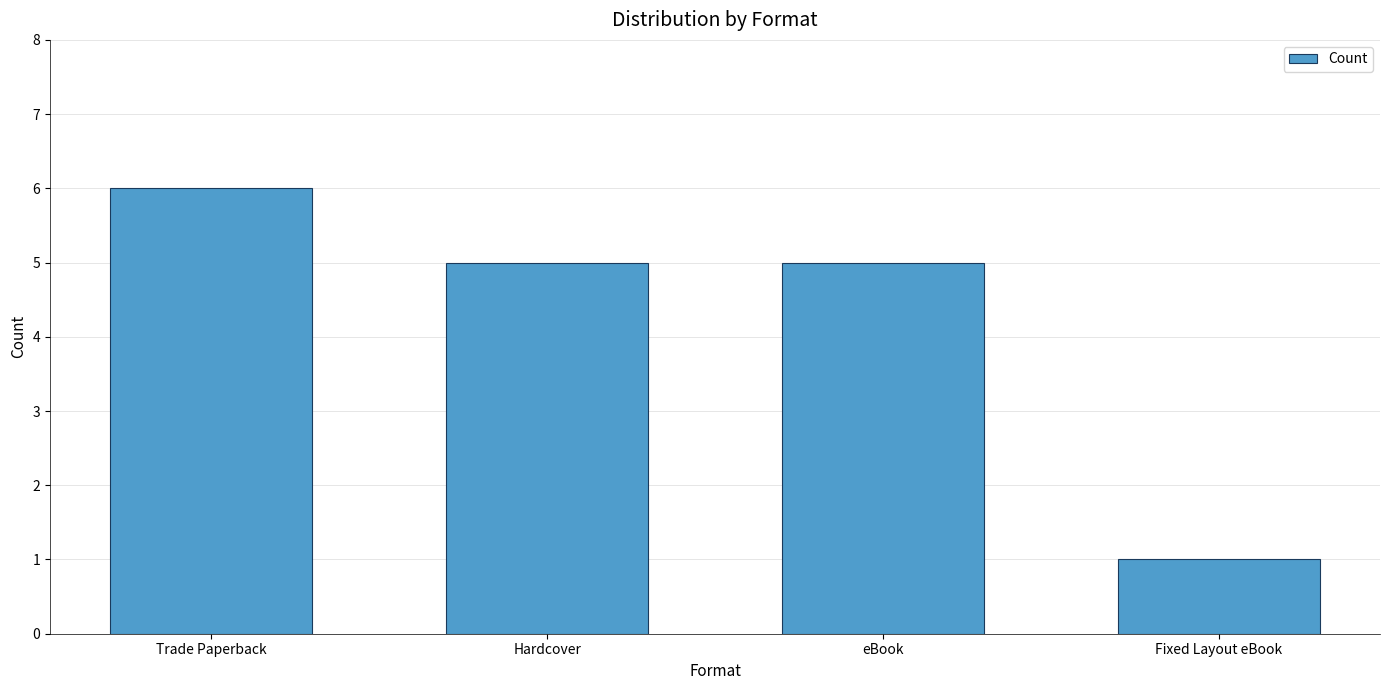

Count the number of data series in this chart.

1